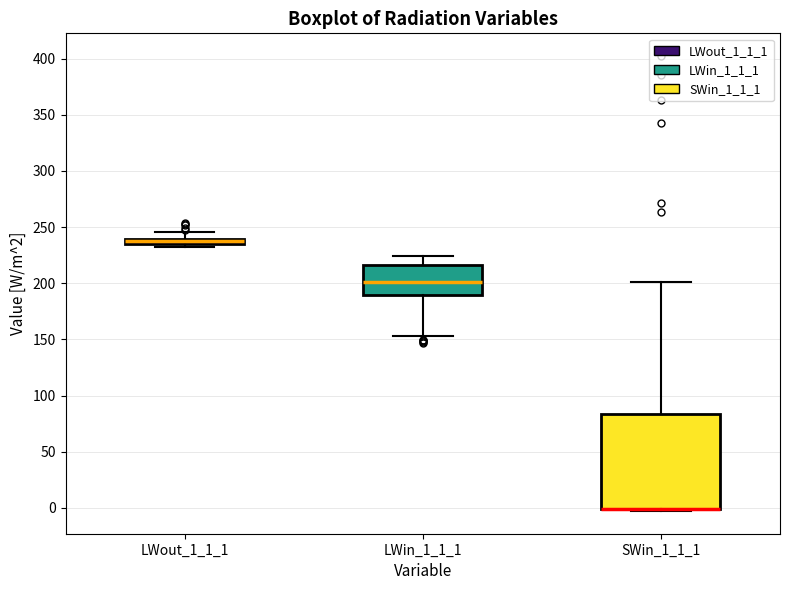

Where does the upper whisker of the box for LWin_1_1_1 end on the y-axis? The values are not printed on the chart, so give them approximately, as read against the axis.

225